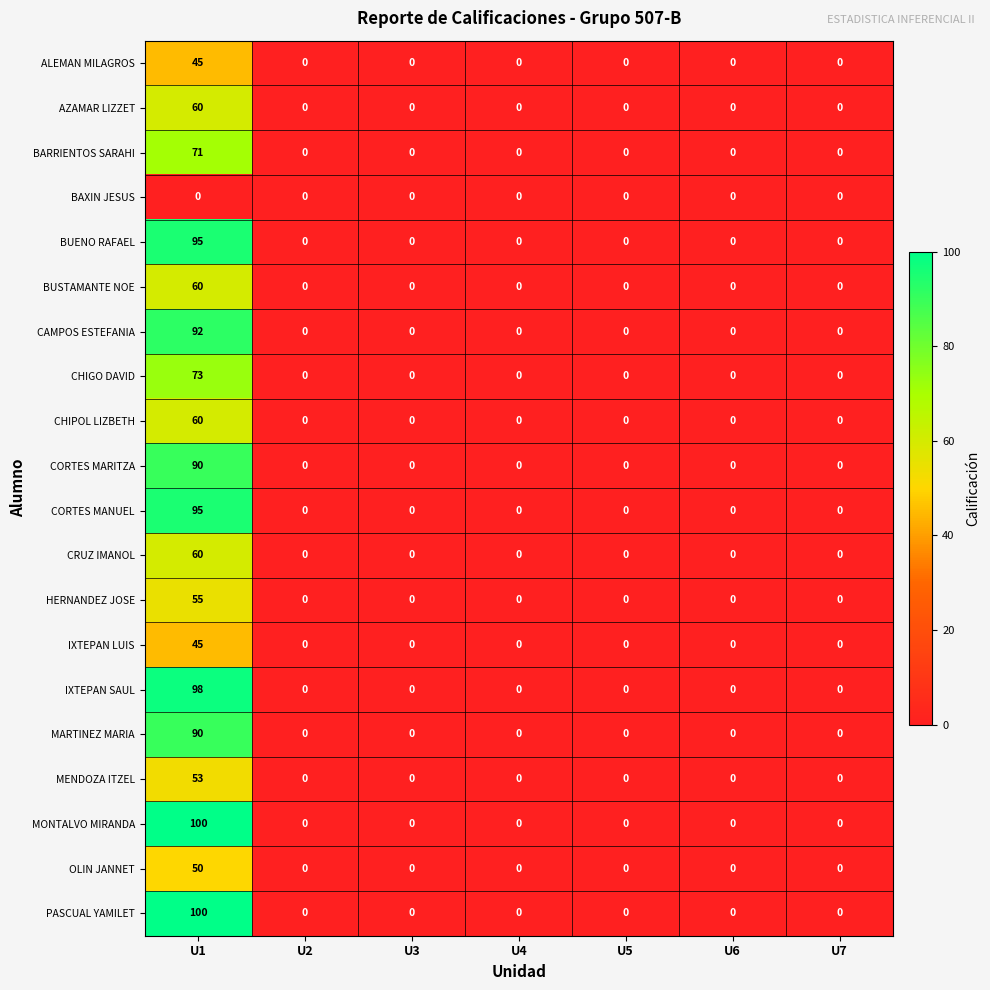

At which category is the sum across all series the highest?

U1